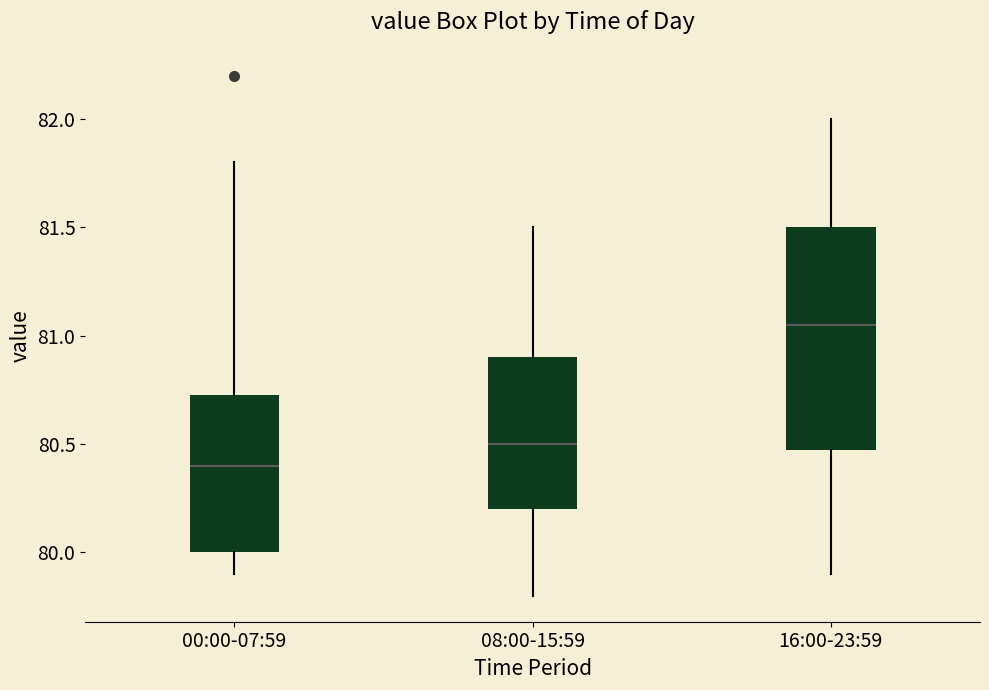

Reading left to right, transcribe this box plot: for each box, give where its median line is, the range the box spans, and where its two whiskers end, as read against the y-axis. The values are not printed on the chart, so give them approximately, as read against the axis.

00:00-07:59: median 80.40, box 80.00 to 80.75, whiskers 79.90 to 81.80
08:00-15:59: median 80.50, box 80.20 to 80.90, whiskers 79.80 to 81.50
16:00-23:59: median 81.05, box 80.50 to 81.50, whiskers 79.90 to 82.00